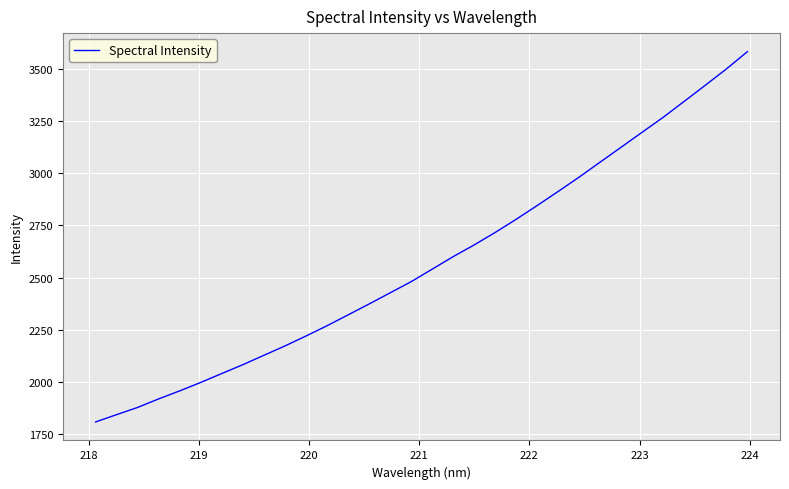

What is the maximum value shown in the chart?

3582.0